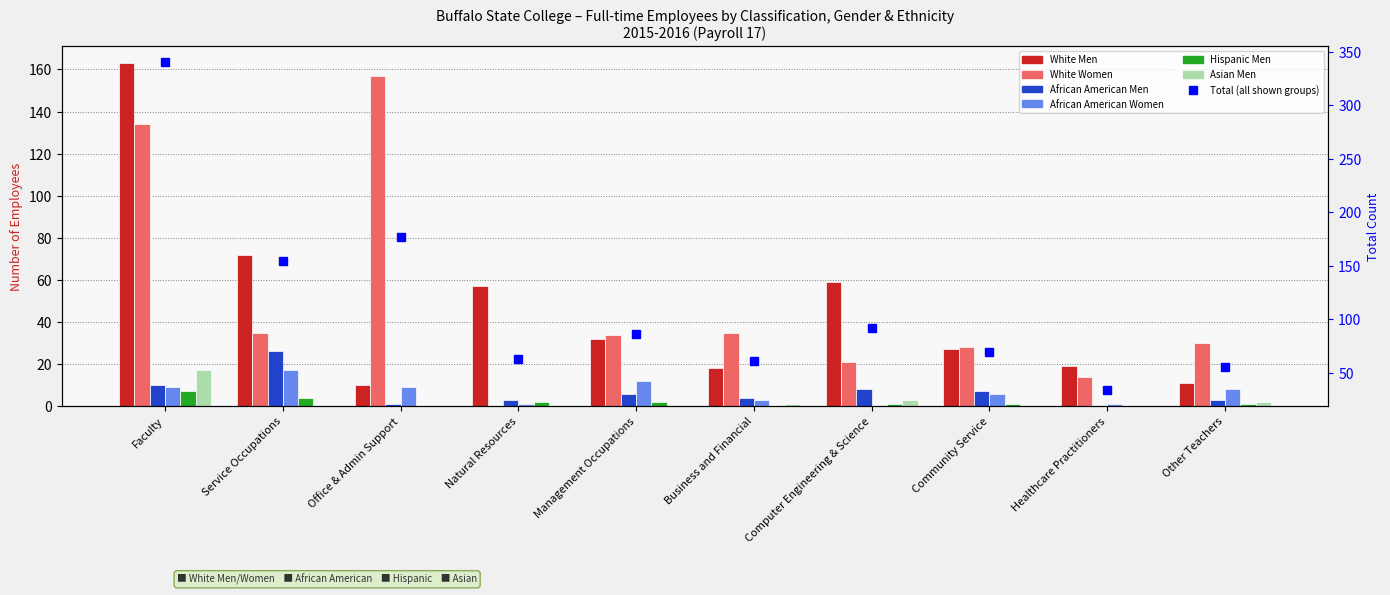

The value of Asian Men at Computer Engineering & Science is 3. True or false?

True